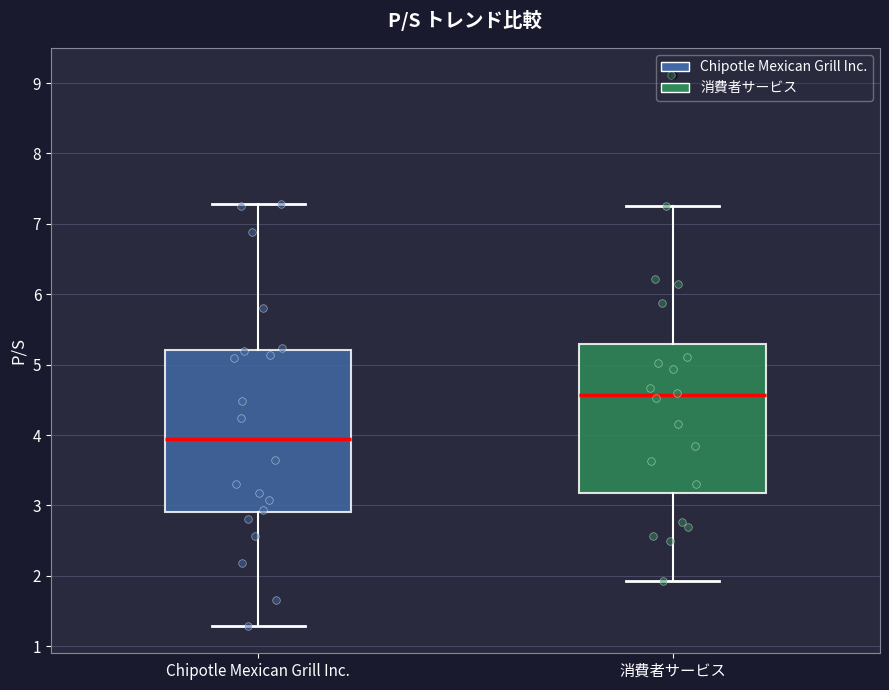

Where is the upper edge of the box for 消費者サービス on the y-axis? The values are not printed on the chart, so give them approximately, as read against the axis.

5.3